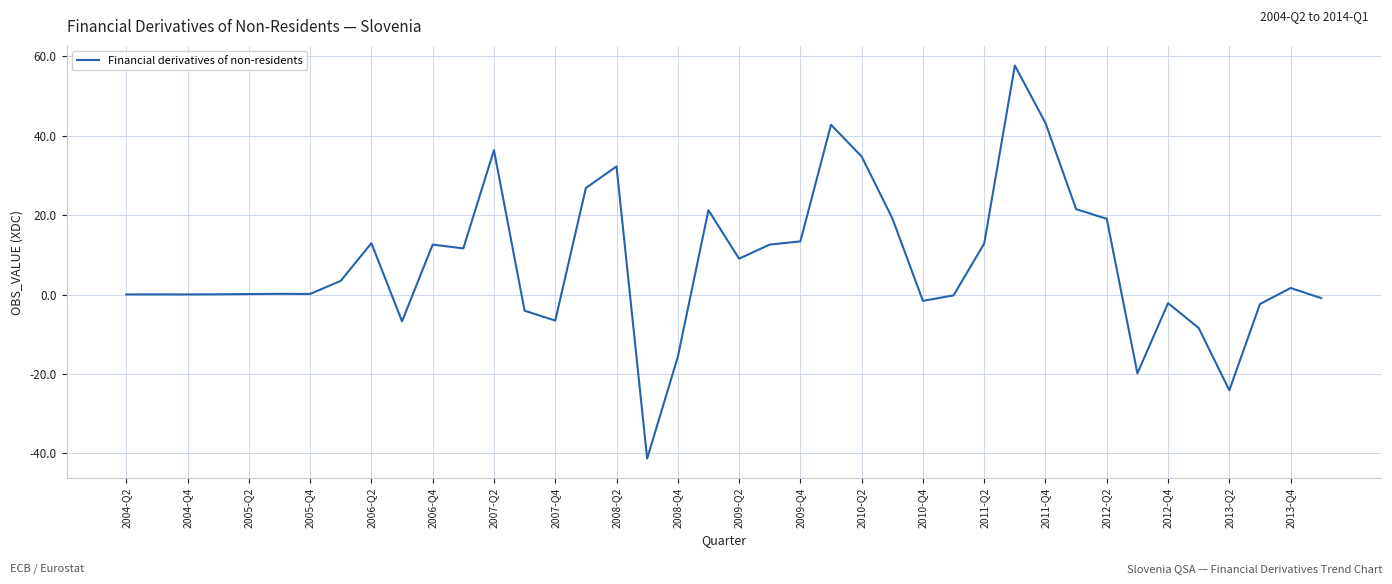

What is the difference between the second highest and minimum values?

84.5